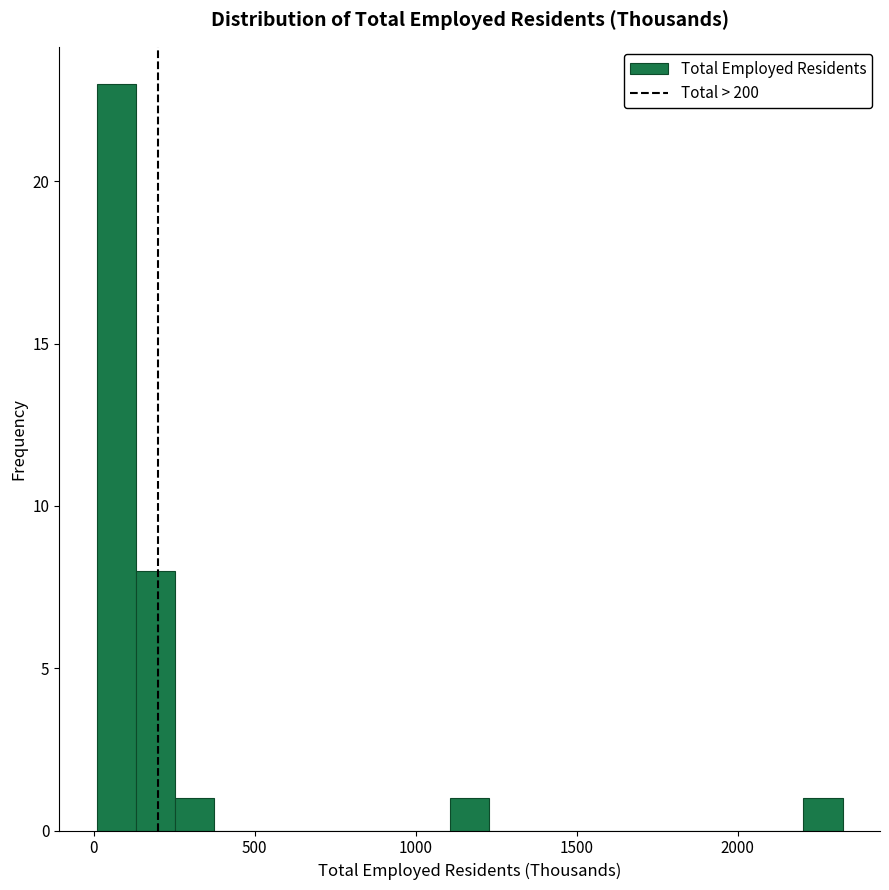

Read against the x-axis, roughly where is the centre of the tallest bar?

50